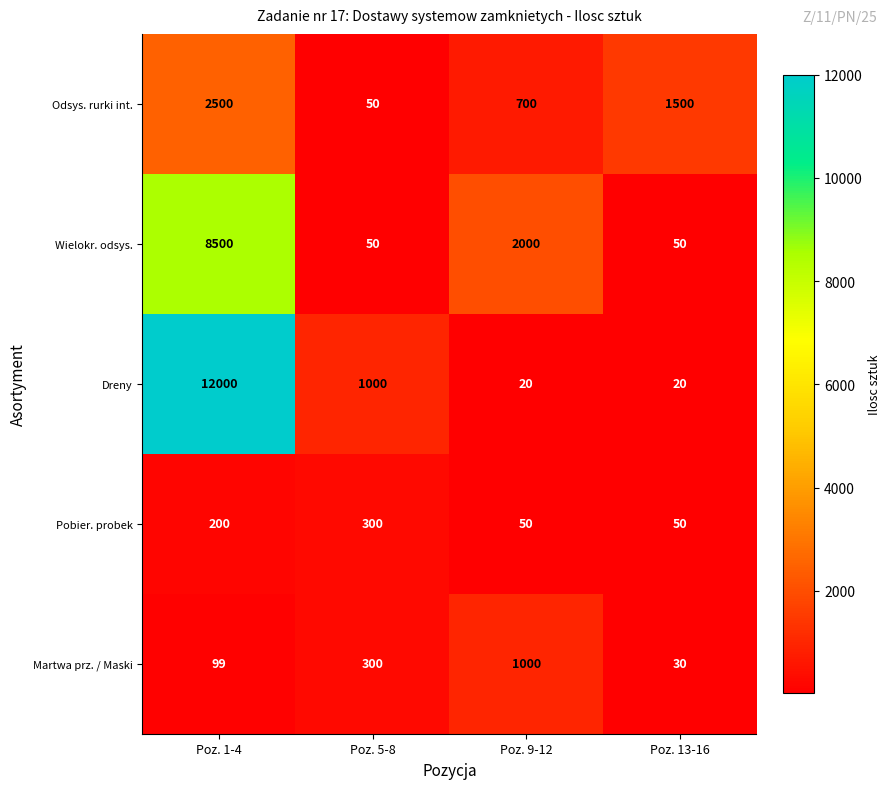

Which series has the widest spread of values?

Dreny